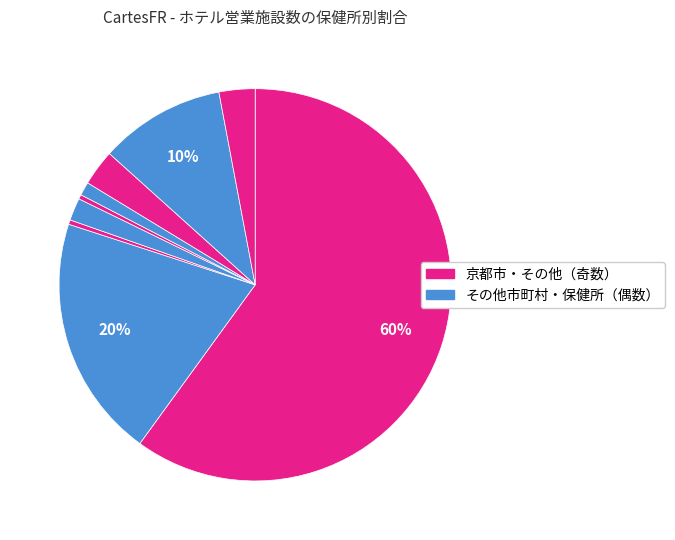

Rank the categories by value from highest to lowest.

京都市, その他市町村, 中丹東保健所, 中丹西保健所, 丹後保健所, 山城北保健所, 南丹保健所, 乙訓保健所, 山城南保健所